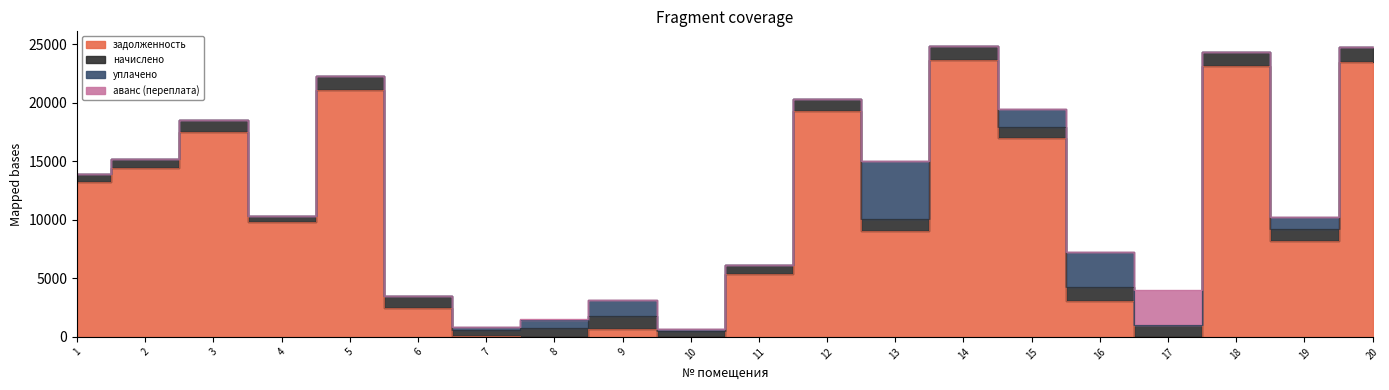

Rank the series at 8 from lowest to highest value.

задолженность, аванс (переплата), начислено, уплачено